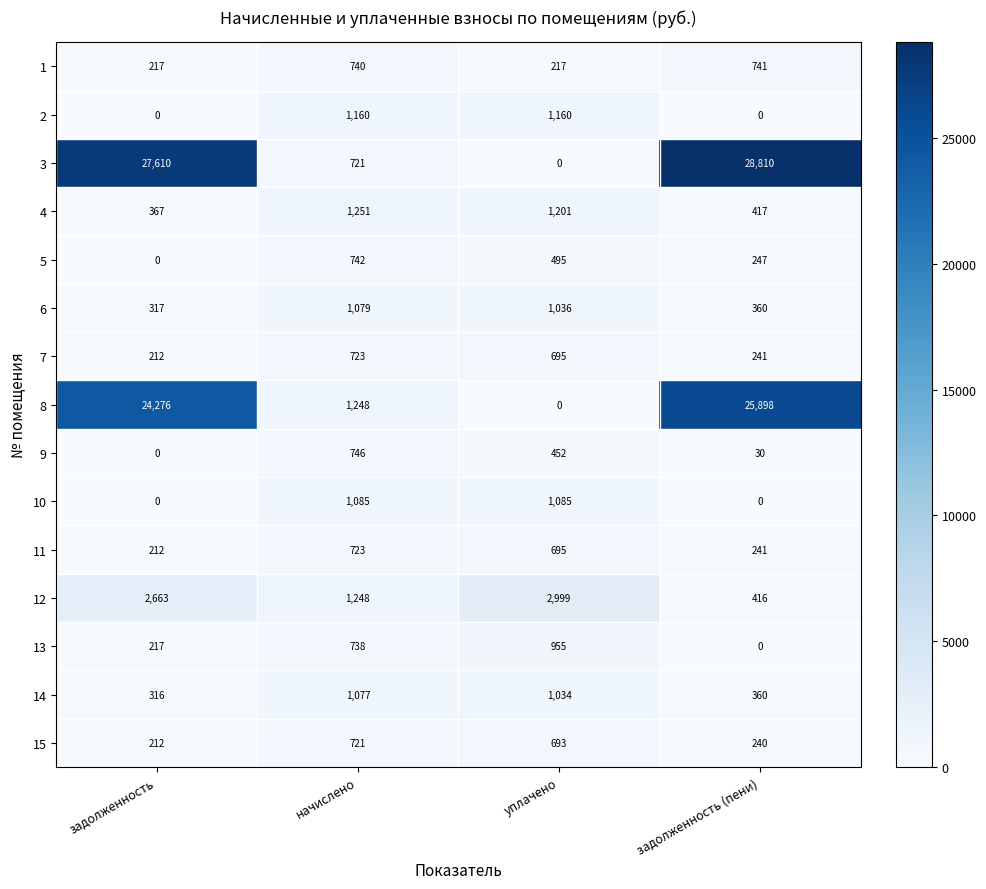

True or false: 4 has a value of 1201 at уплачено.

True